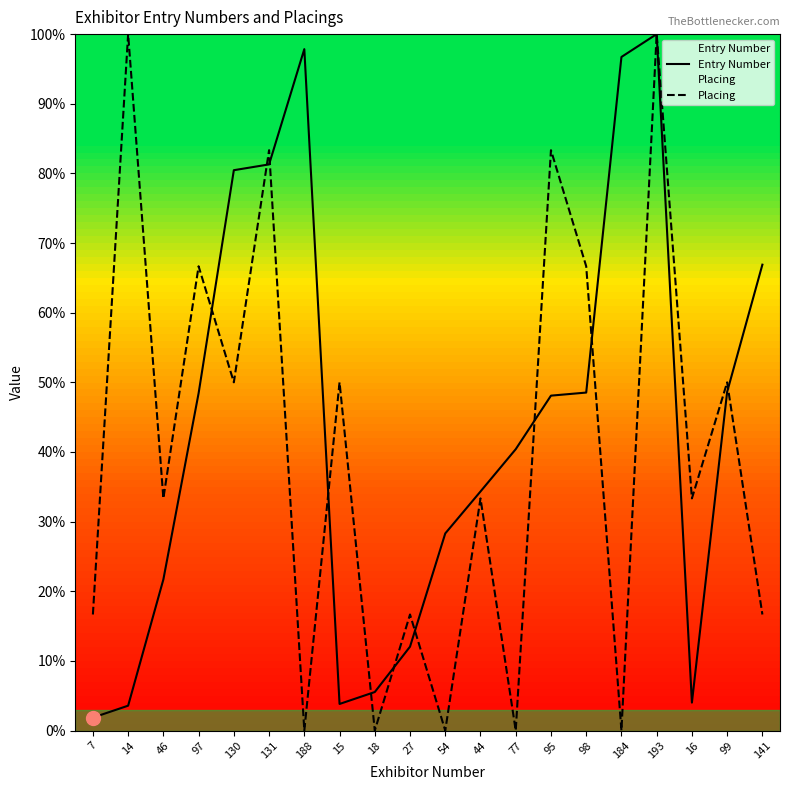

What is the average value of the Entry Number series?

43.6